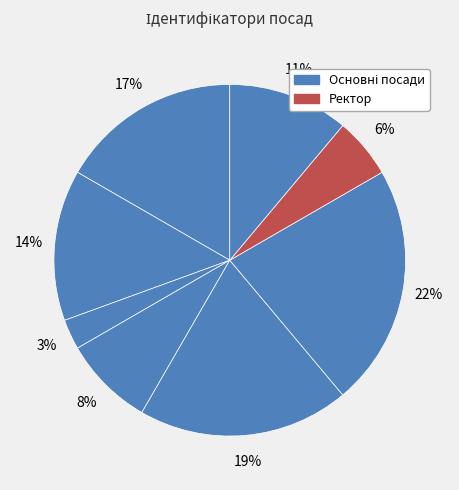

Does any single category account for the majority?

No